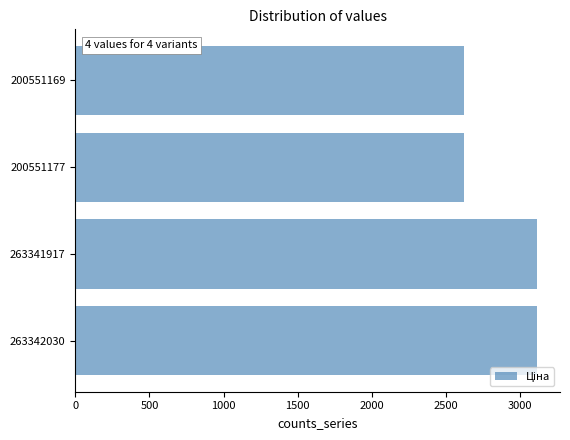

What is the greatest value displayed?

3112.5